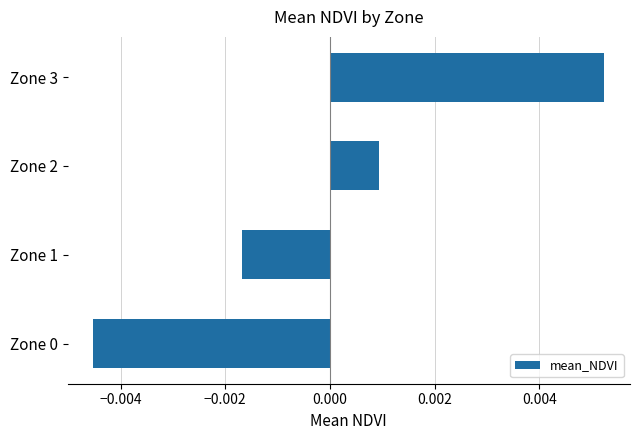

Where is the data nearest to the value 0?

Zone 2